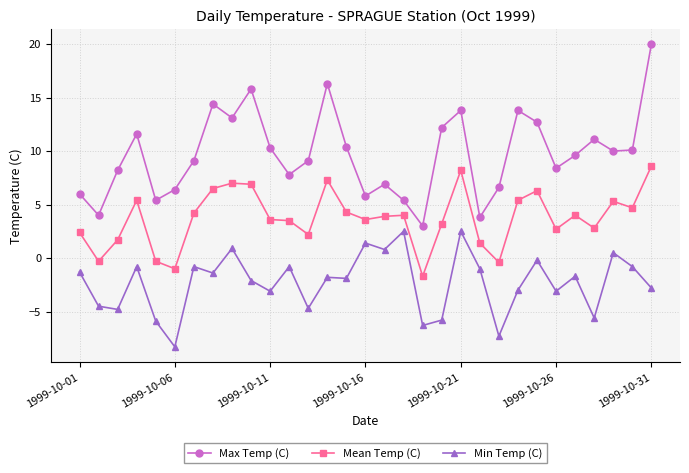

How many series are shown in this chart?

3